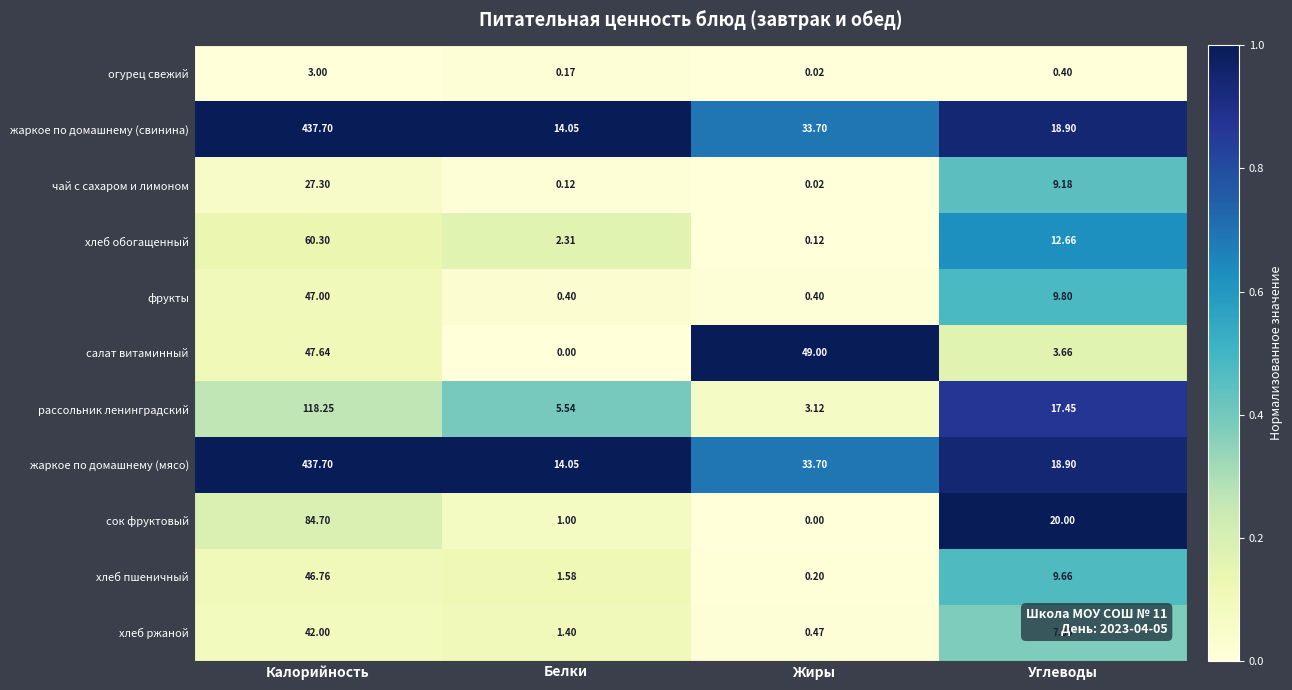

Count the number of categories in the chart.

4